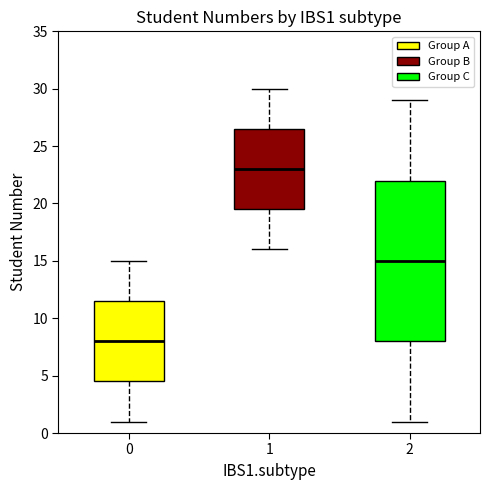

Which box's median line is the lowest?

0